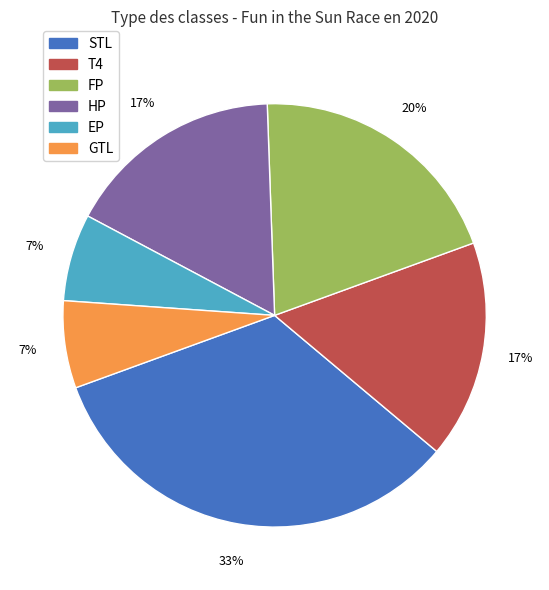

Does FP represent more than half of the total?

No